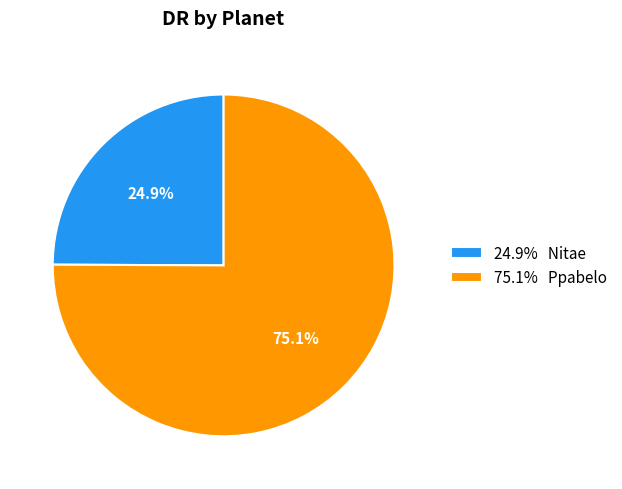

Rank the categories by value from lowest to highest.

24.9% Nitae, 75.1% Ppabelo